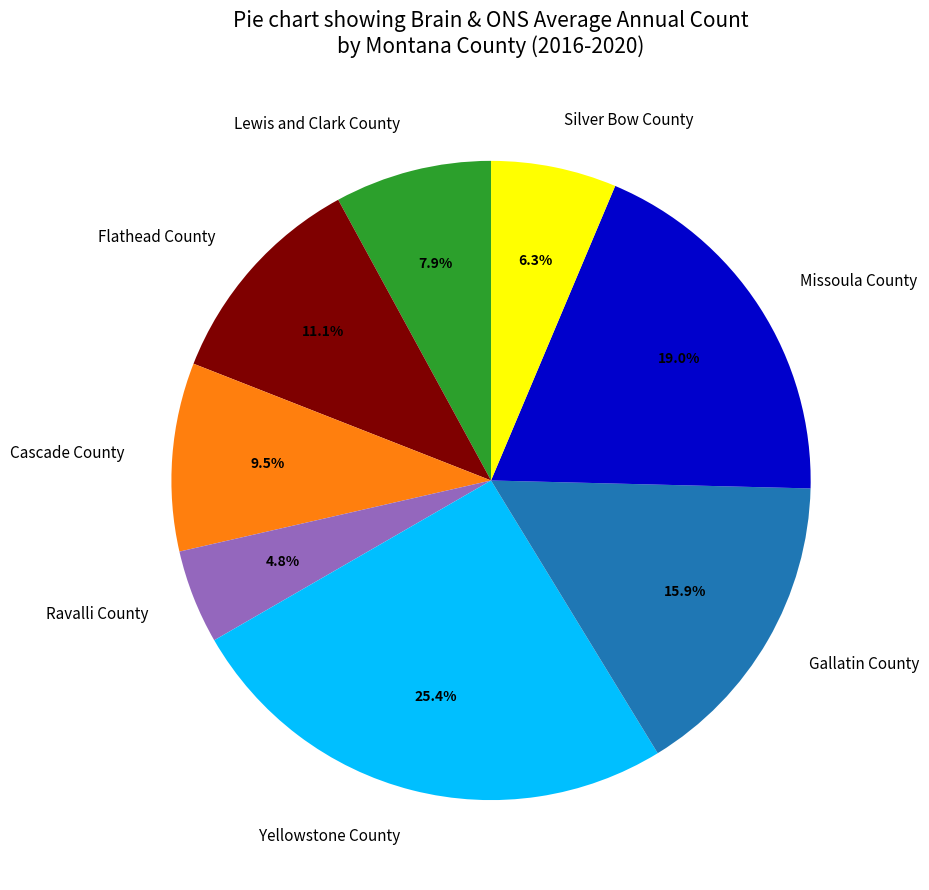

To the nearest percent, what portion does Missoula County represent?

19%